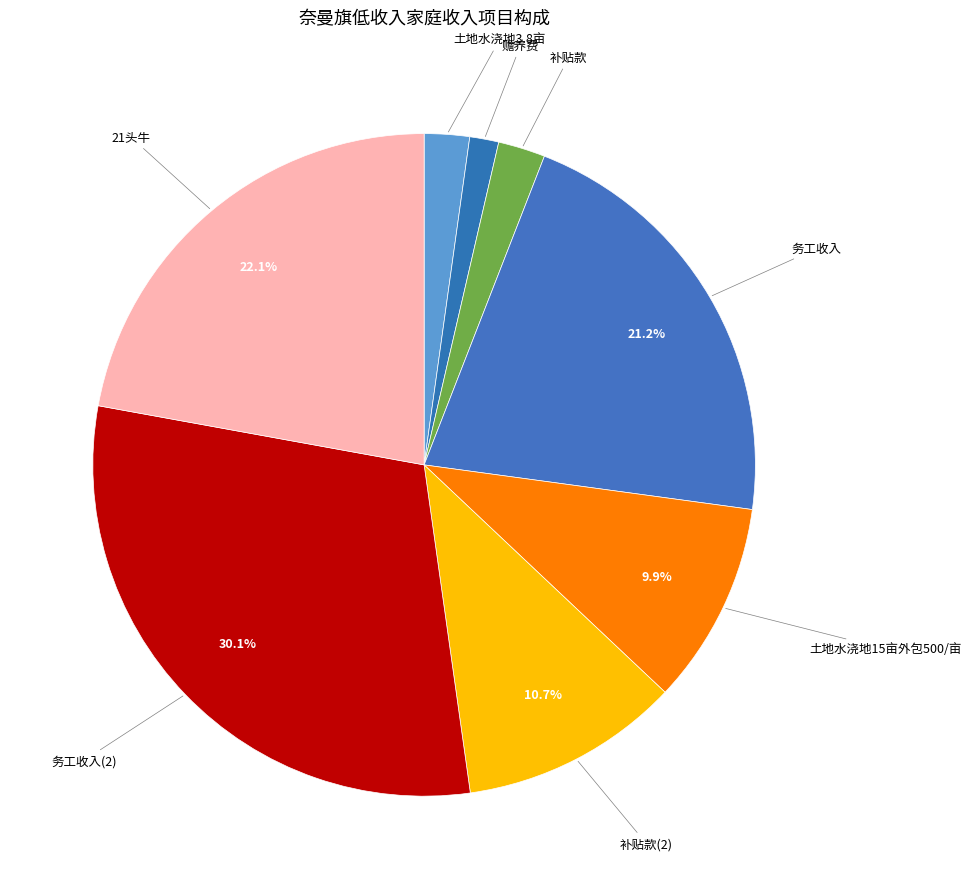

How many segments does this pie chart have?

8